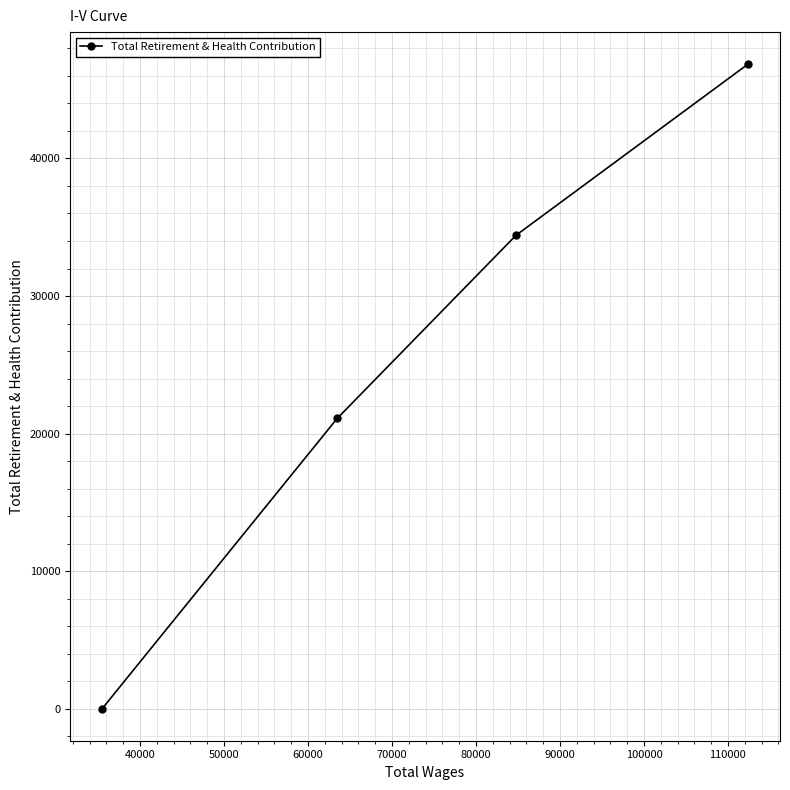

What is the maximum value shown in the chart?

46849